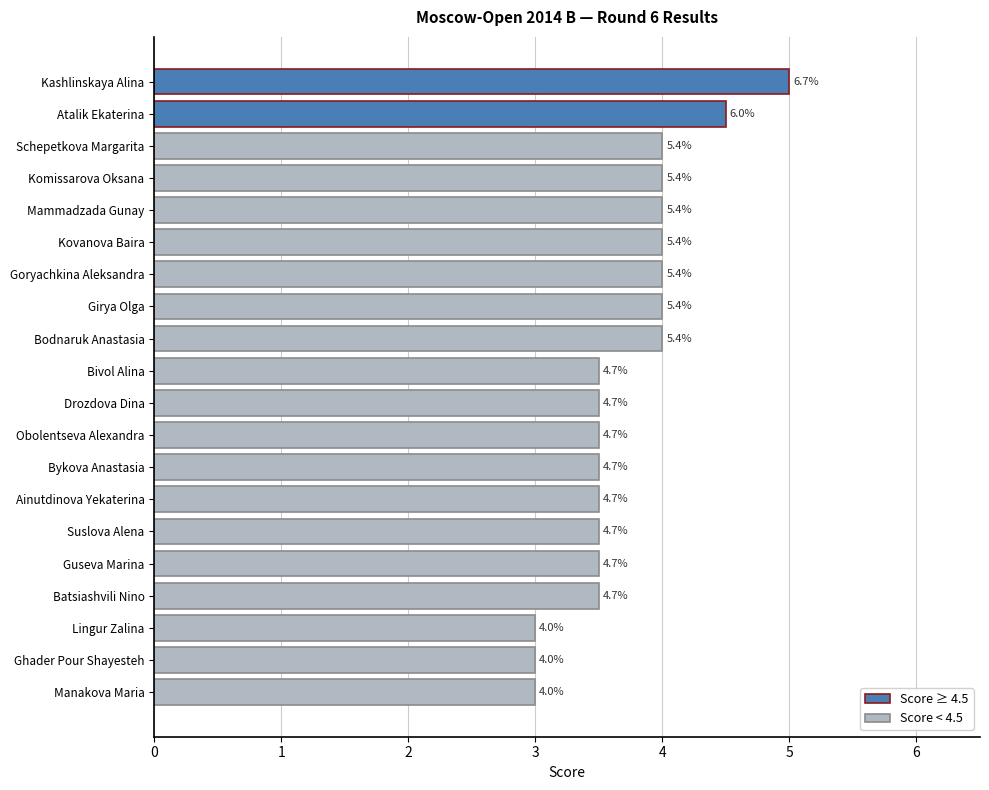

What is the minimum value shown in the chart?

3.0